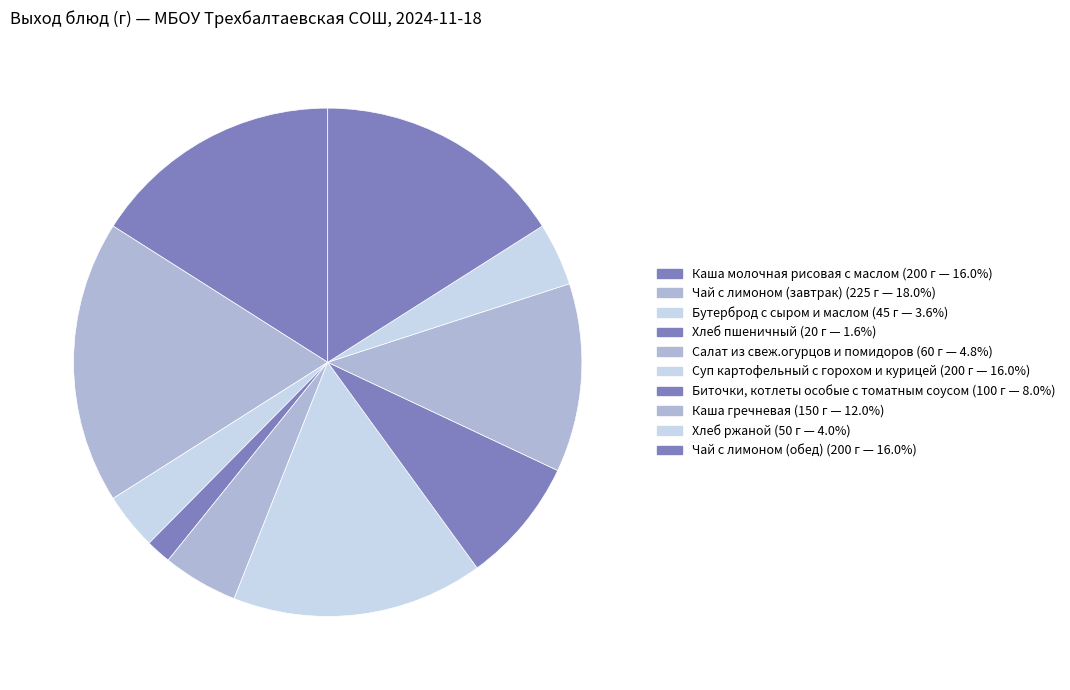

The Суп картофельный с горохом и курицей slice represents 30% of the pie. True or false?

False